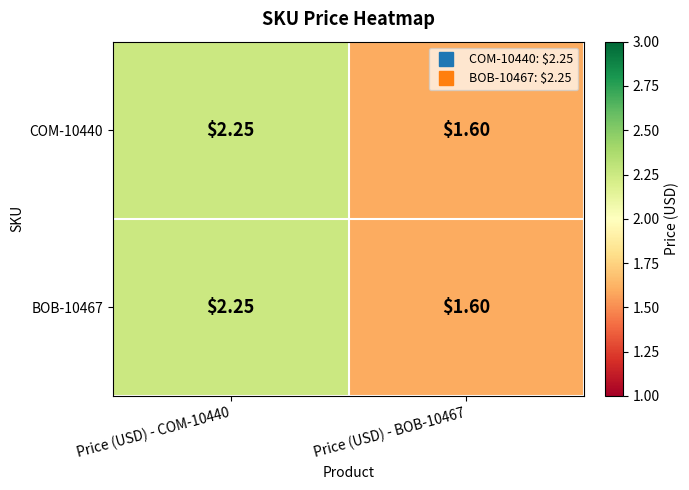

Is the value of BOB-10467 at Price (USD) - BOB-10467 greater than the value of COM-10440 at Price (USD) - COM-10440?

No